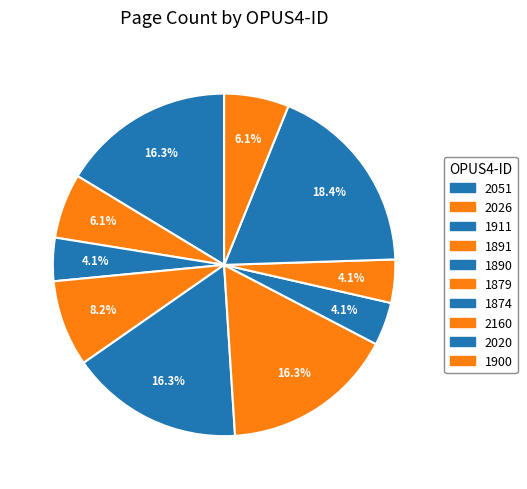

To the nearest percent, what is the difference between the largest and smallest slice percentages?

14%